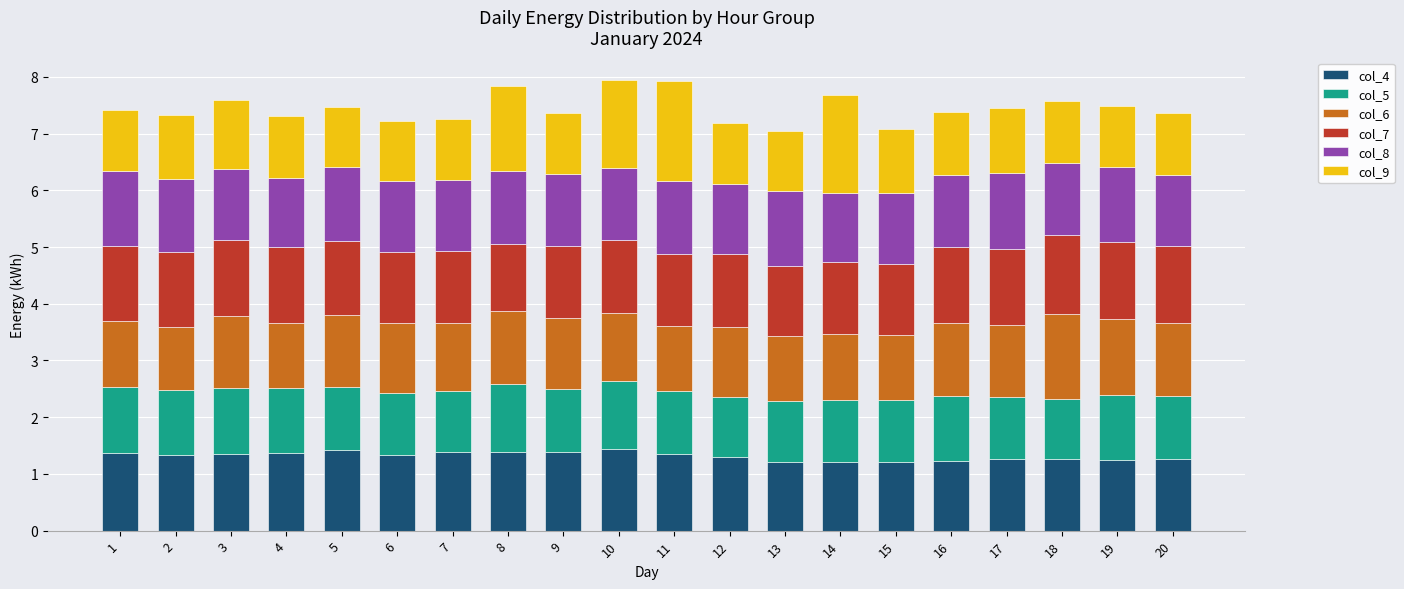

What is the total value across all series at 17?

7.5